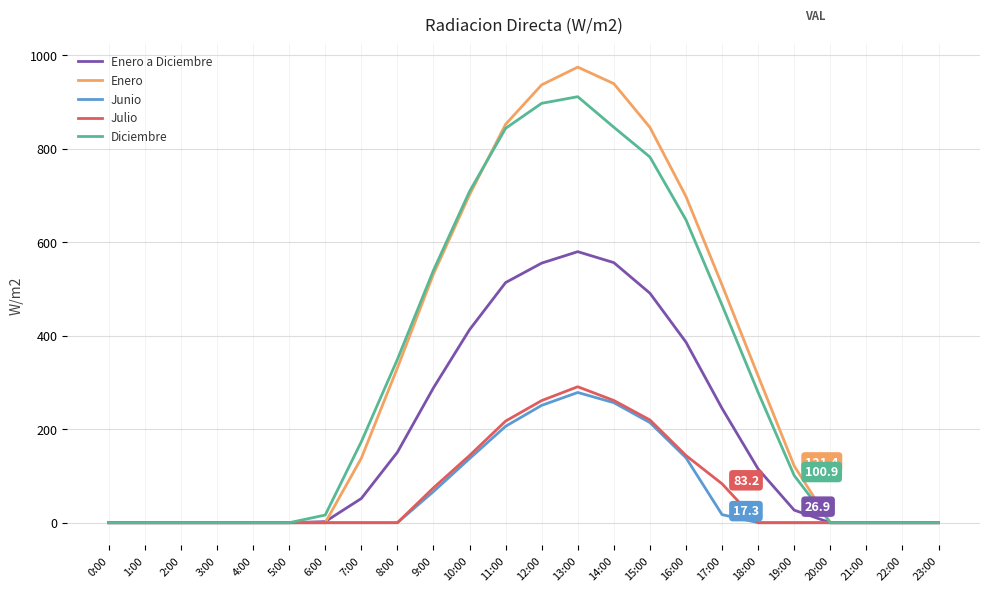

What is the difference between the second highest and second lowest values in the Julio series?

261.4